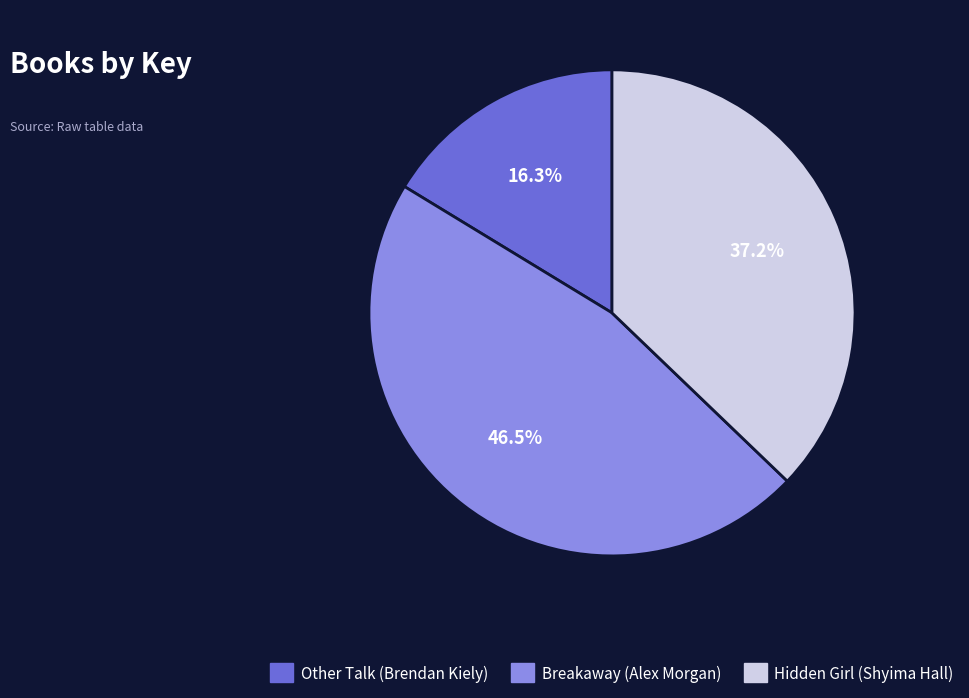

True or false: Other Talk (Brendan Kiely) accounts for 22% of the total.

False